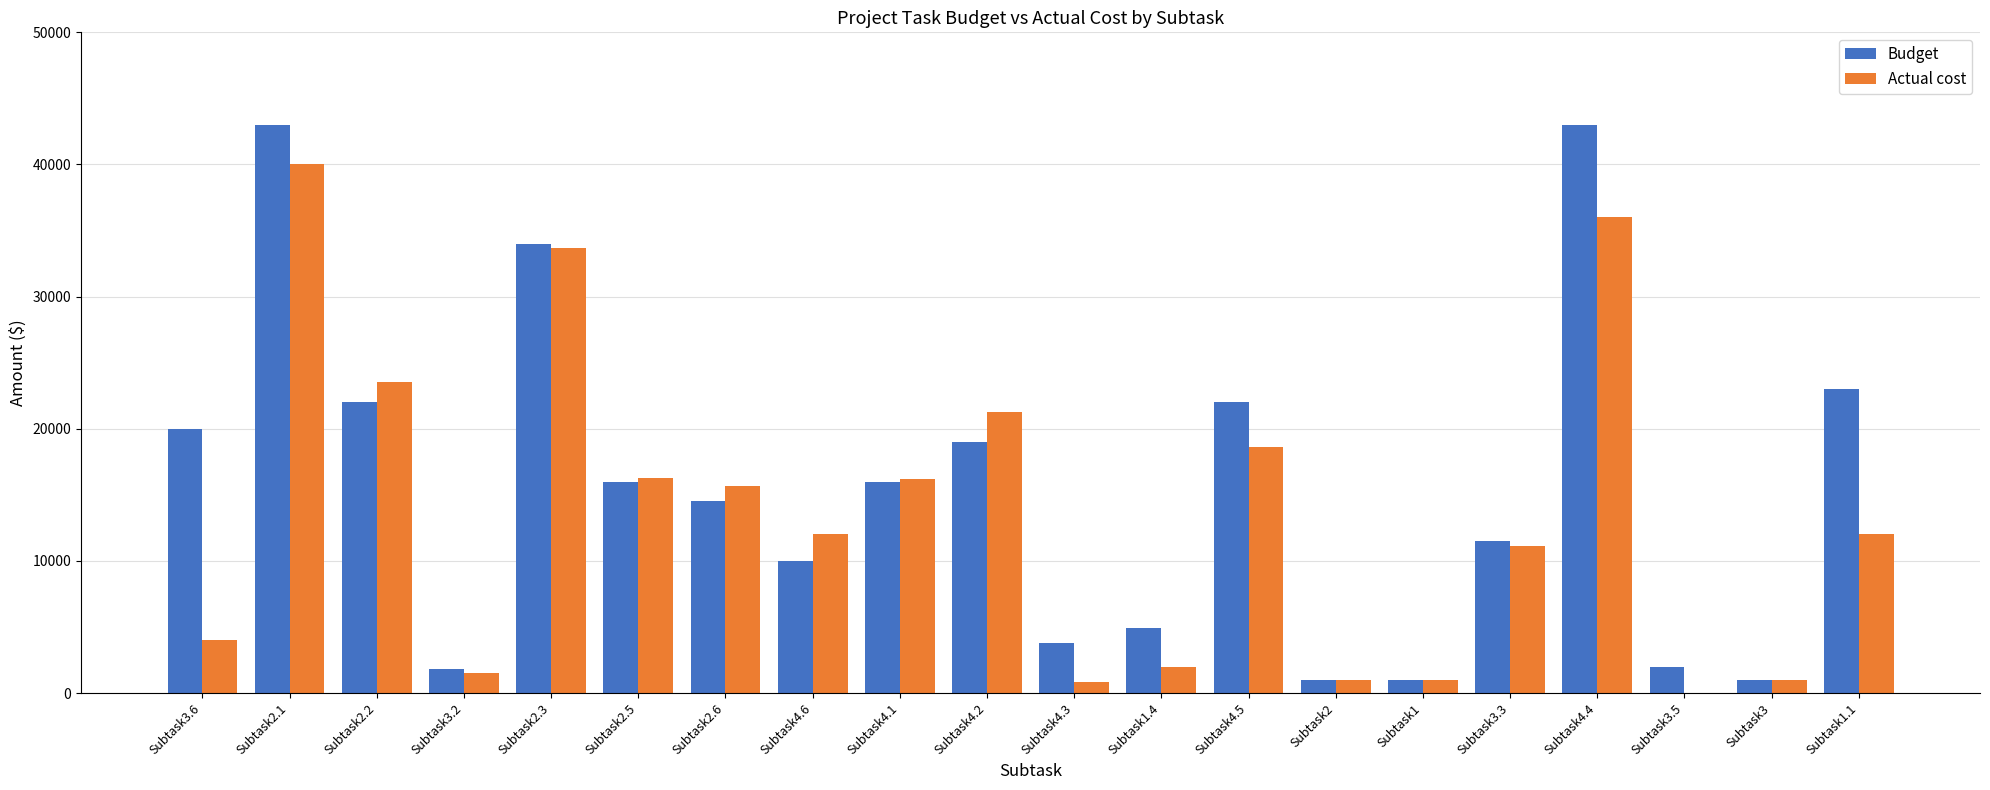

At which label does Actual cost reach its peak?

Subtask2.1